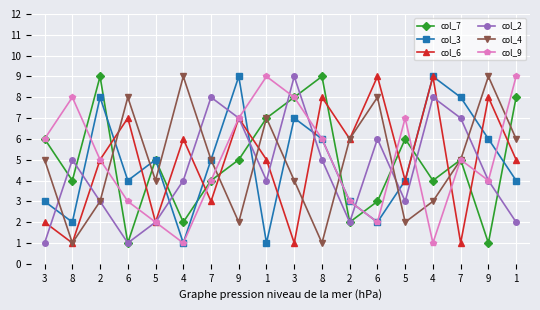

Rank the series at 1 from lowest to highest value.

col_3, col_2, col_6, col_7, col_4, col_9